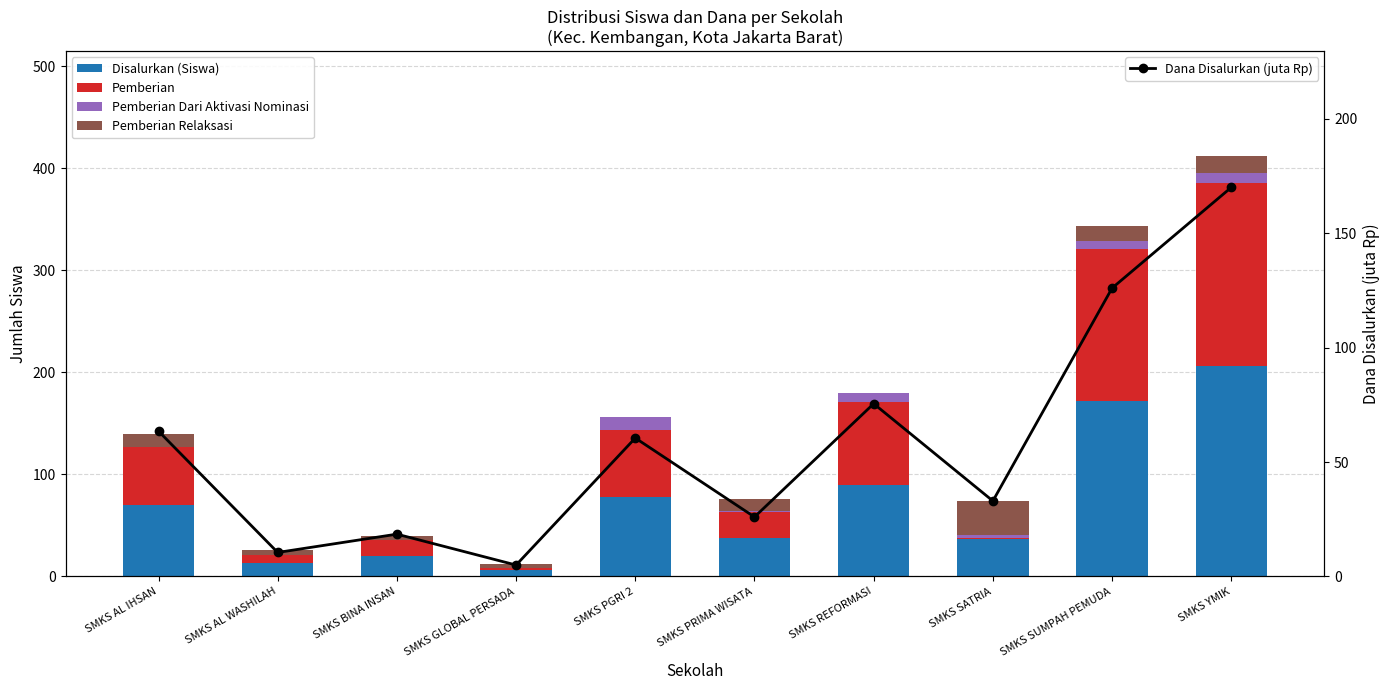

Count the number of categories in the chart.

10